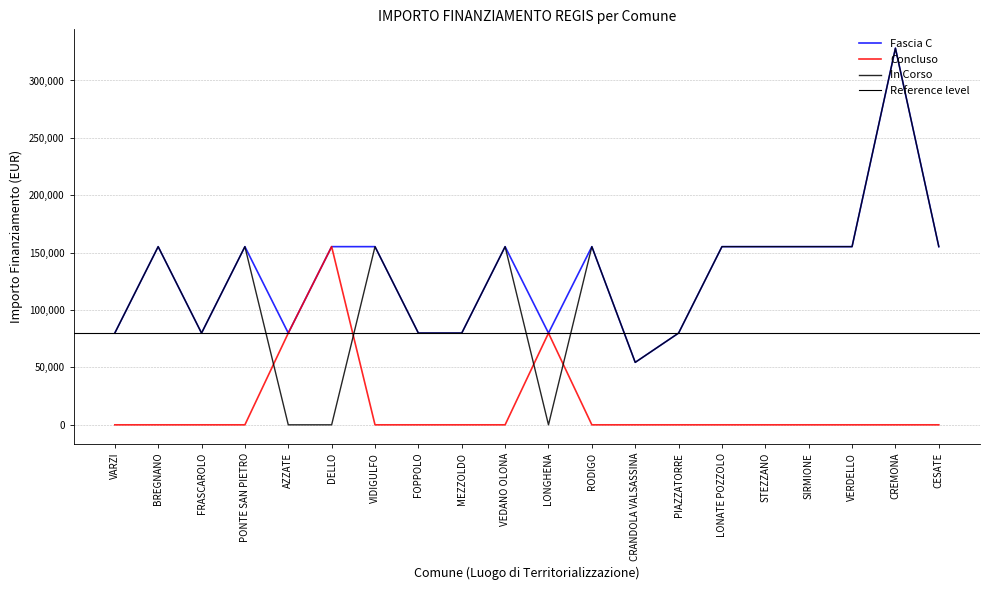

List the labels in order of Concluso value, largest first.

DELLO, AZZATE, LONGHENA, VARZI, BREGNANO, FRASCAROLO, PONTE SAN PIETRO, VIDIGULFO, FOPPOLO, MEZZOLDO, VEDANO OLONA, RODIGO, CRANDOLA VALSASSINA, PIAZZATORRE, LONATE POZZOLO, STEZZANO, SIRMIONE, VERDELLO, CREMONA, CESATE